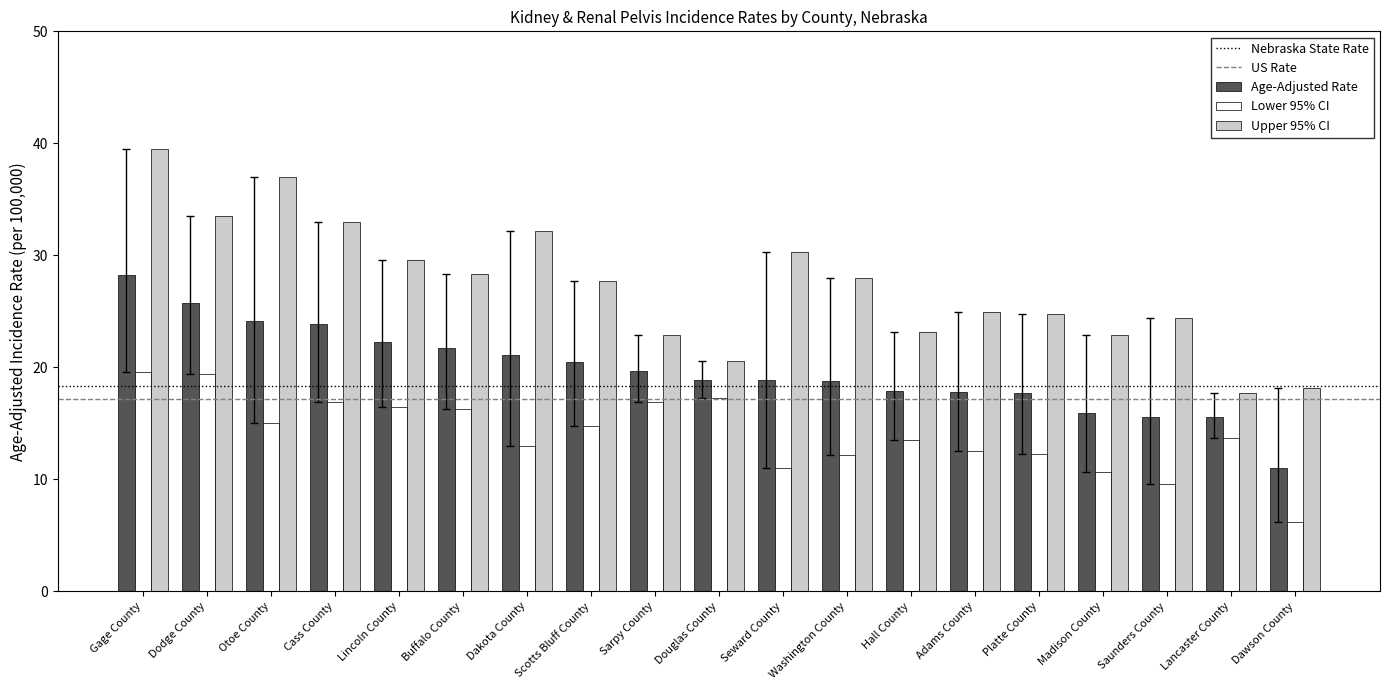

Where does the Upper 95% CI series first go above 27?

Gage County